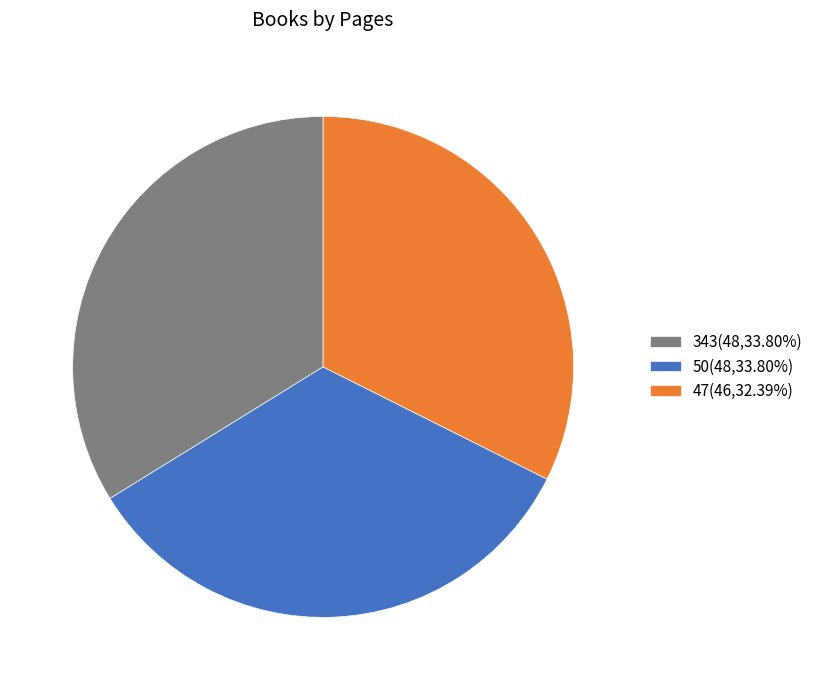

The 50 slice represents 34% of the pie. True or false?

True